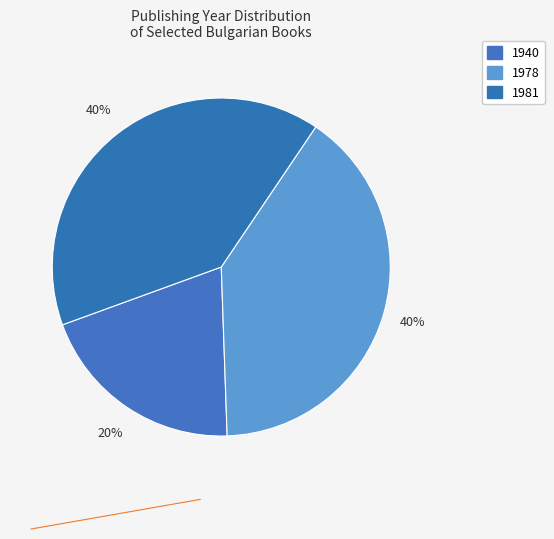

How many slices are in this pie chart?

3